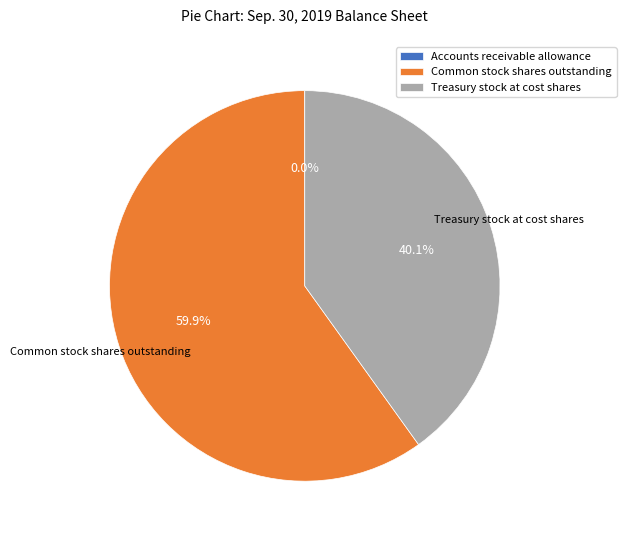

Which slice is the largest?

Common stock shares outstanding